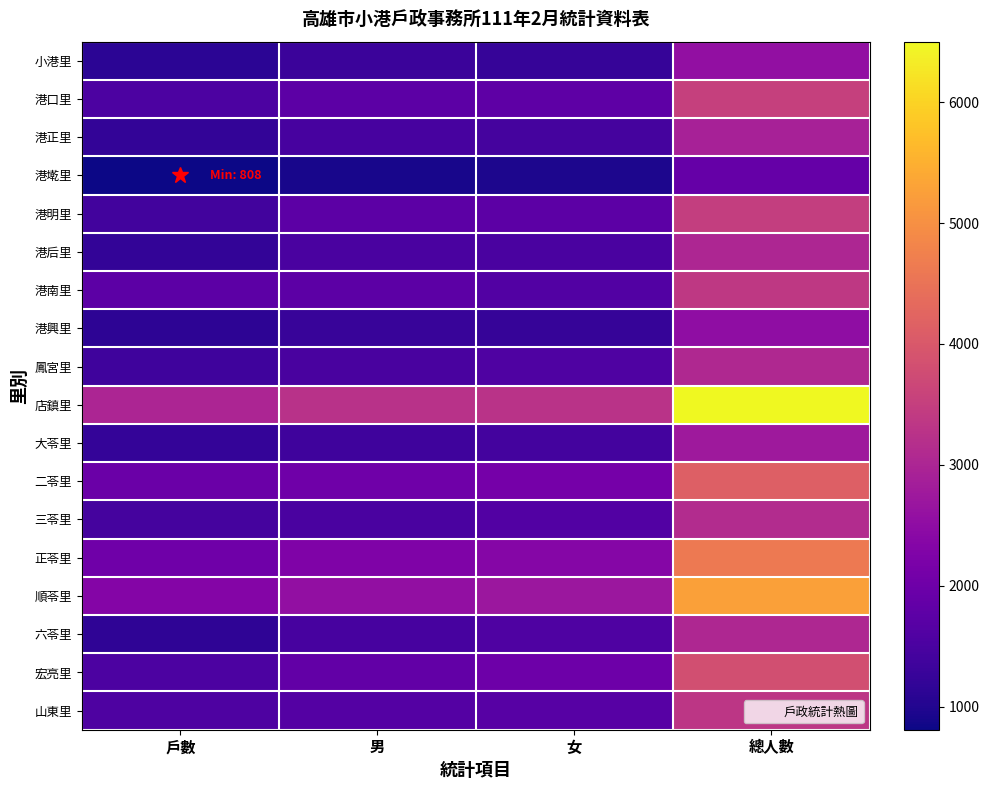

What is the total value across all series at 男?

31073